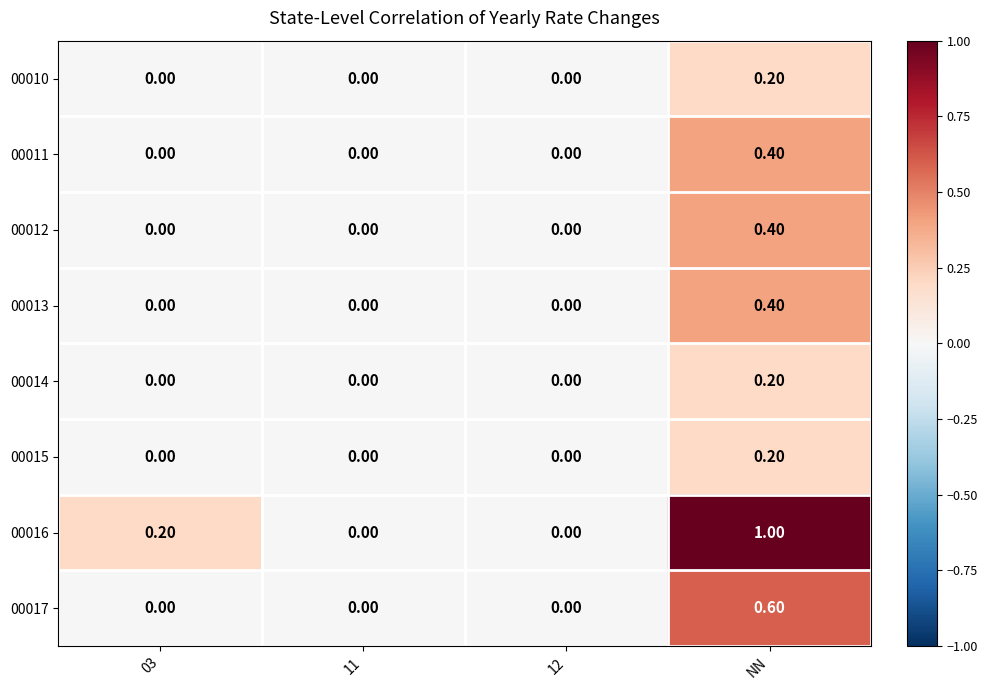

At which category is the sum across all series the highest?

NN